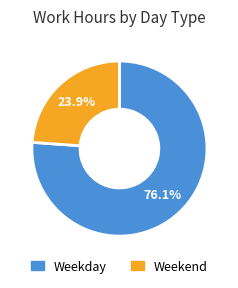

Does any single category account for the majority?

Yes